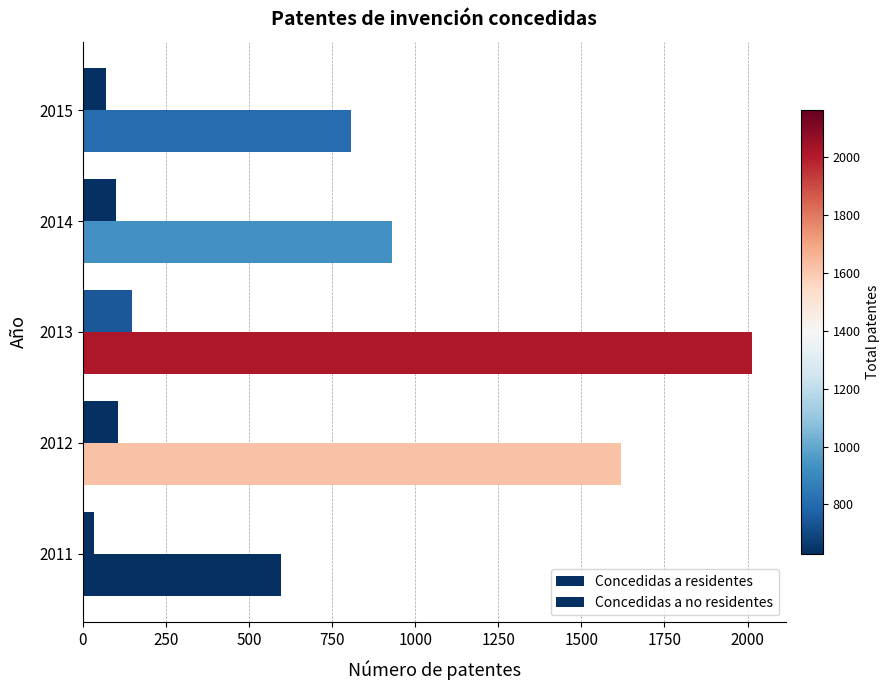

How many distinct data groups are displayed?

2